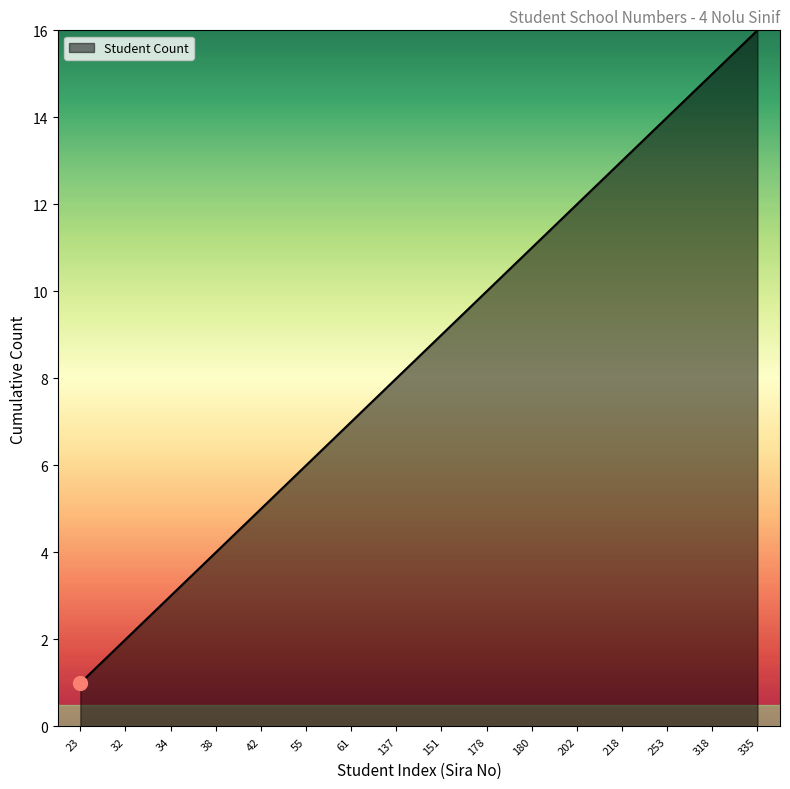

What is the difference between the values at 32 and 55?

4